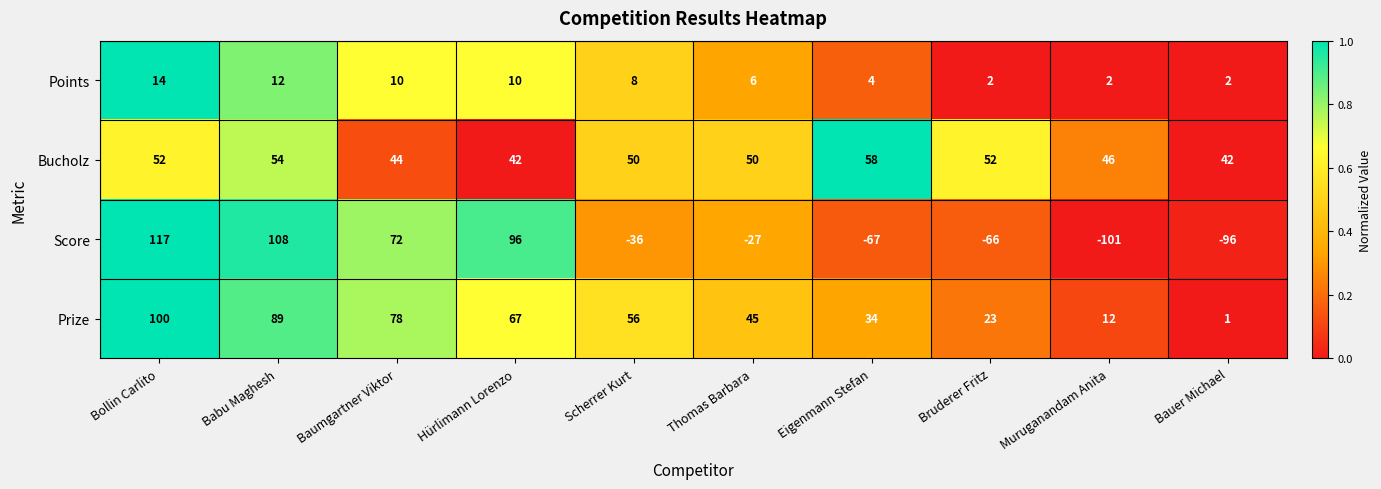

List the series in order of their peak value, highest first.

Score, Prize, Bucholz, Points